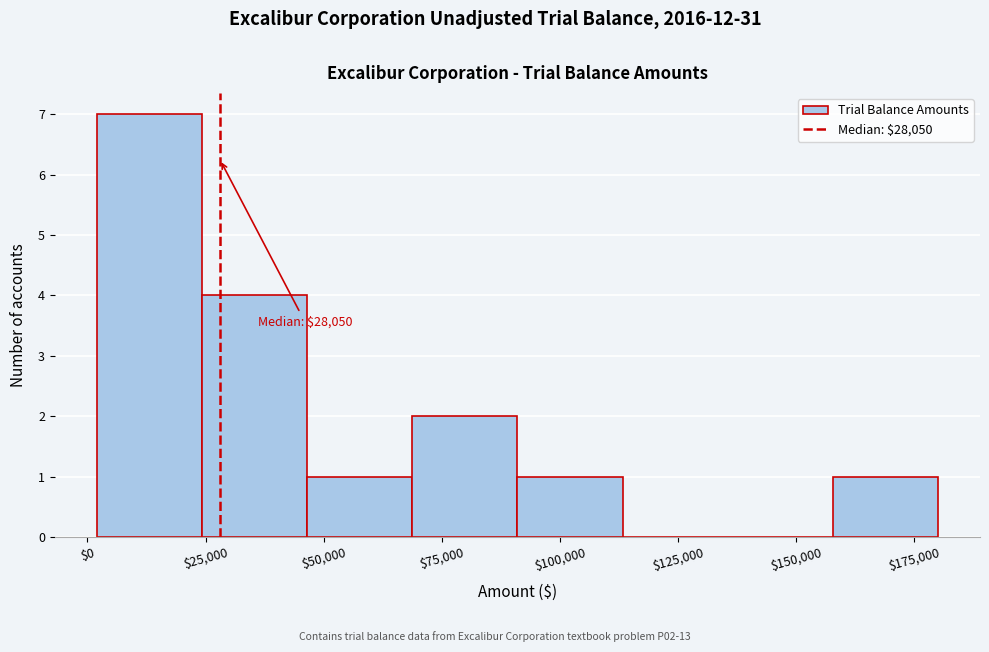

Over which range of the x-axis is the bar tallest?

0 to 25000